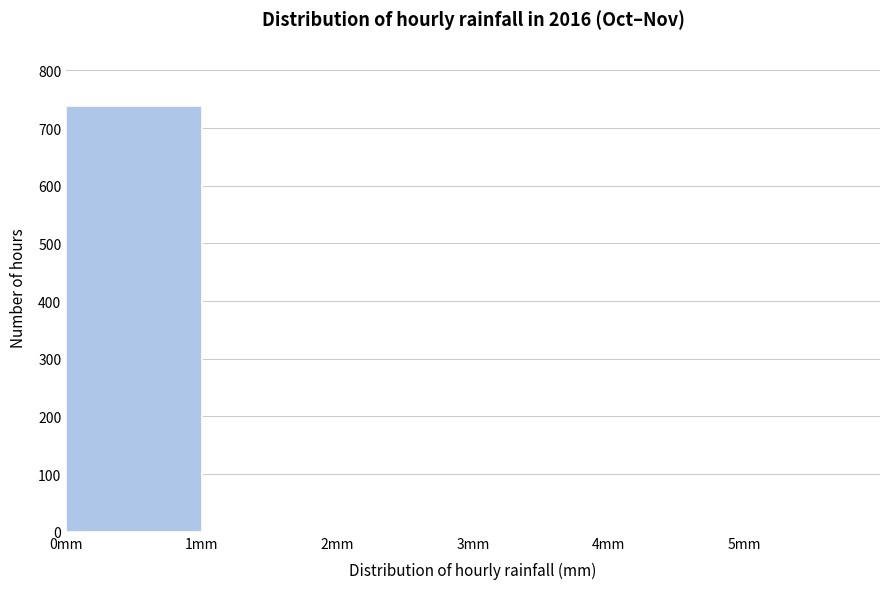

How tall is the bar that spans 0 to 1 on the x-axis? The values are not printed on the chart, so give them approximately, as read against the axis.

740